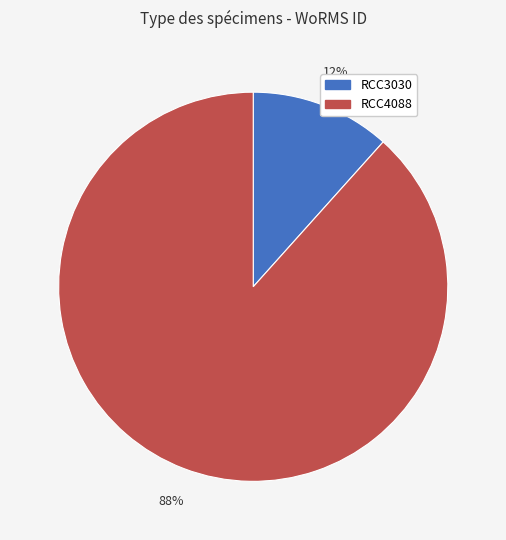

Which has a higher value, RCC3030 or RCC4088?

RCC4088